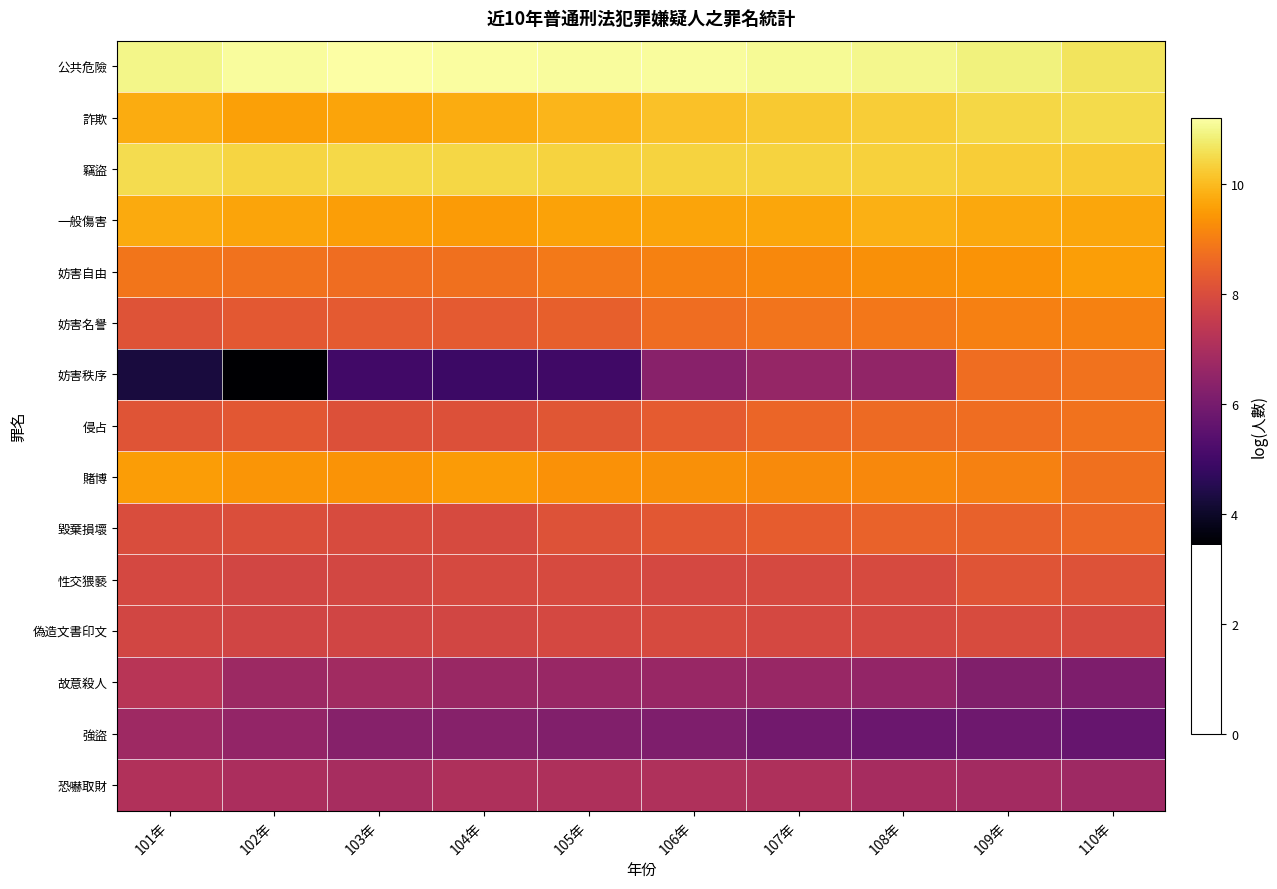

Reading right to left, what are all the values shown in this chart?

公共危險: 110年=10.6	109年=10.9	108年=11.0	107年=11.1	106年=11.1	105年=11.1	104年=11.2	103年=11.2	102年=11.1	101年=11.0
詐欺: 110年=10.5	109年=10.4	108年=10.3	107年=10.2	106年=10.1	105年=9.9	104年=9.8	103年=9.6	102年=9.6	101年=9.8
竊盜: 110年=10.2	109年=10.3	108年=10.4	107年=10.4	106年=10.4	105年=10.4	104年=10.4	103年=10.5	102年=10.4	101年=10.5
一般傷害: 110年=9.7	109年=9.7	108年=9.8	107年=9.7	106年=9.6	105年=9.6	104年=9.5	103年=9.5	102年=9.7	101年=9.7
妨害自由: 110年=9.6	109年=9.4	108年=9.3	107年=9.2	106年=9.1	105年=8.9	104年=8.8	103年=8.7	102年=8.8	101年=8.9
妨害名譽: 110年=9.1	109年=9.0	108年=8.9	107年=8.8	106年=8.7	105年=8.4	104年=8.3	103年=8.3	102年=8.3	101年=8.2
妨害秩序: 110年=8.8	109年=8.7	108年=6.5	107年=6.6	106年=6.3	105年=5.0	104年=4.9	103年=5.0	102年=3.4	101年=4.3
侵占: 110年=8.8	109年=8.7	108年=8.6	107年=8.5	106年=8.4	105年=8.2	104年=8.1	103年=8.1	102年=8.2	101年=8.2
賭博: 110年=8.8	109年=9.1	108年=9.2	107年=9.2	106年=9.3	105年=9.3	104年=9.5	103年=9.4	102年=9.4	101年=9.5
毀棄損壞: 110年=8.6	109年=8.5	108年=8.5	107年=8.4	106年=8.3	105年=8.1	104年=8.0	103年=8.0	102年=8.0	101年=8.0
性交猥褻: 110年=8.1	109年=8.2	108年=7.9	107年=7.9	106年=7.9	105年=7.9	104年=7.9	103年=7.9	102年=7.8	101年=7.9
偽造文書印文: 110年=7.9	109年=8.0	108年=7.9	107年=7.9	106年=7.9	105年=7.9	104年=7.8	103年=7.8	102年=7.8	101年=7.8
故意殺人: 110年=6.1	109年=6.2	108年=6.5	107年=6.6	106年=6.6	105年=6.6	104年=6.7	103年=6.8	102年=6.7	101年=7.3
強盜: 110年=5.7	109年=5.8	108年=5.8	107年=5.9	106年=6.1	105年=6.2	104年=6.3	103年=6.3	102年=6.5	101年=6.8
恐嚇取財: 110年=6.7	109年=6.9	108年=6.9	107年=7.0	106年=7.1	105年=7.1	104年=7.0	103年=6.9	102年=7.0	101年=7.1